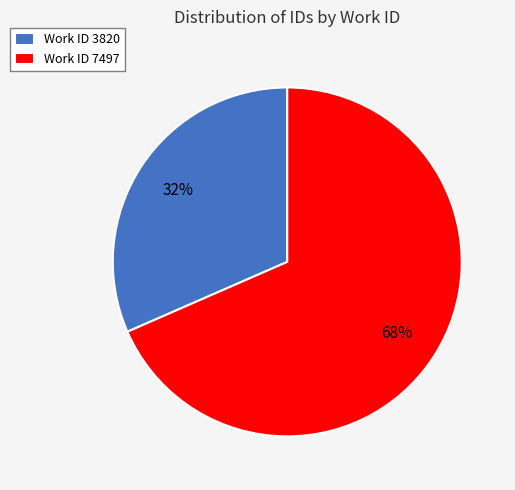

What is the majority slice?

Work ID 7497